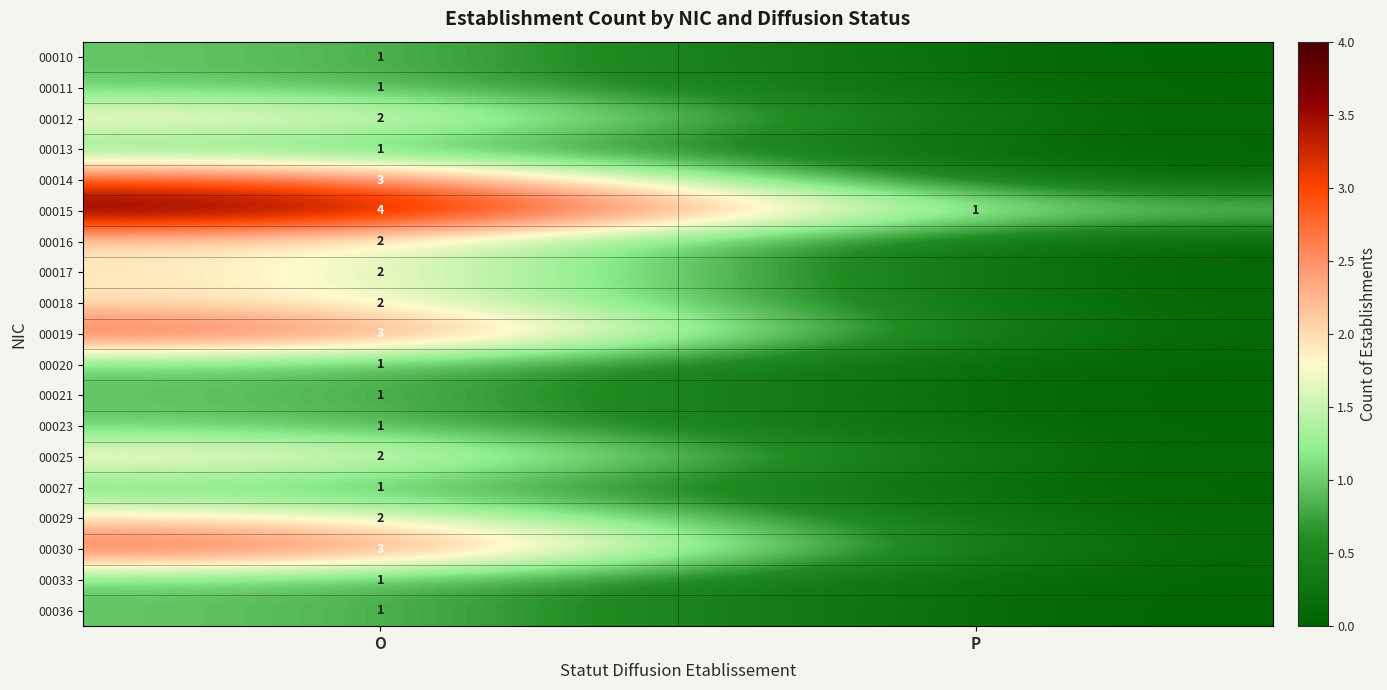

Is it true that 00021 equals 1 at O?

True